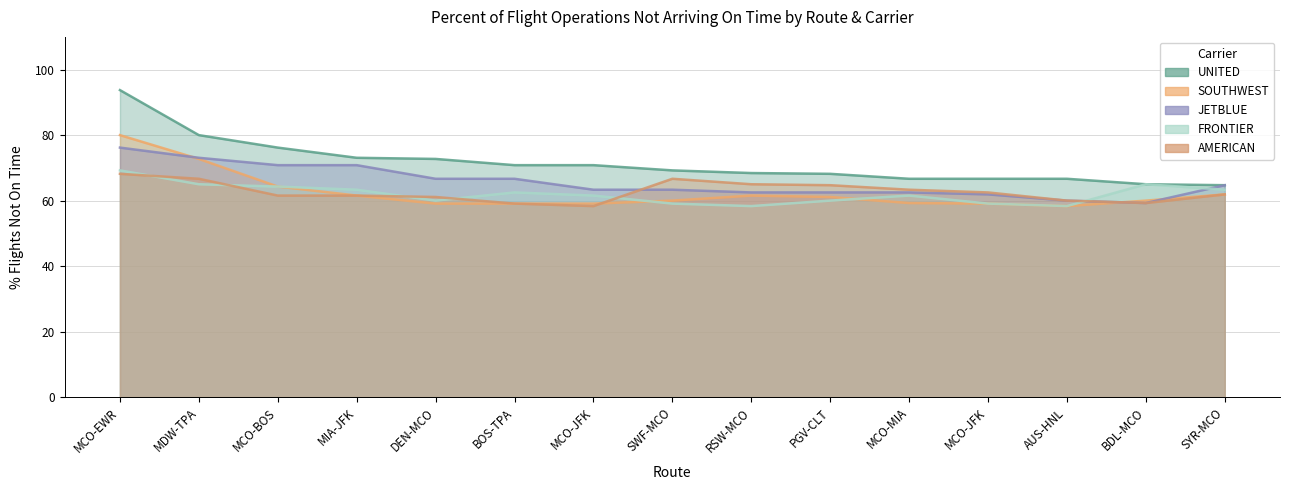

Which series has the largest range (max minus min)?

UNITED